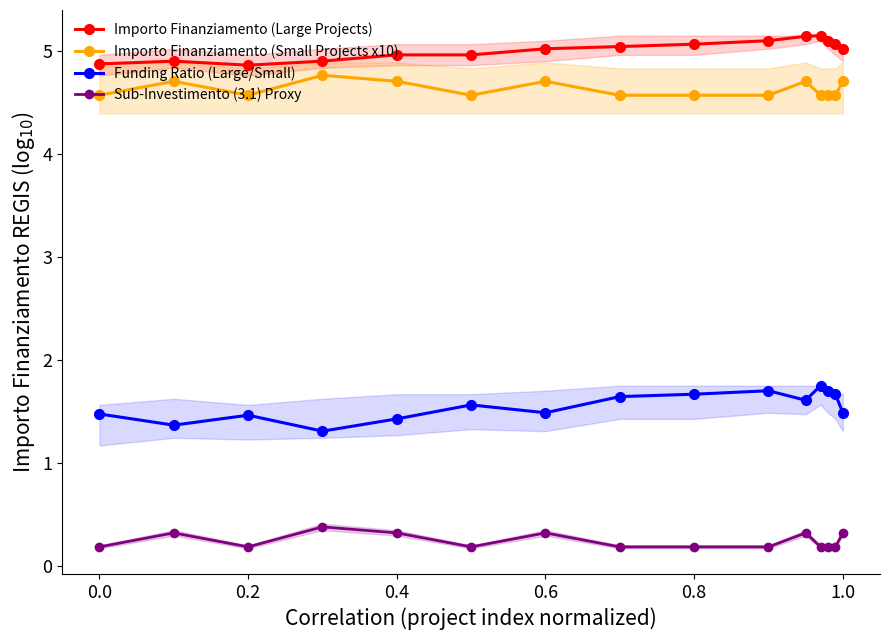

The Sub-Investimento (3.1) Proxy series shows 0.3 at 1.0. True or false?

True